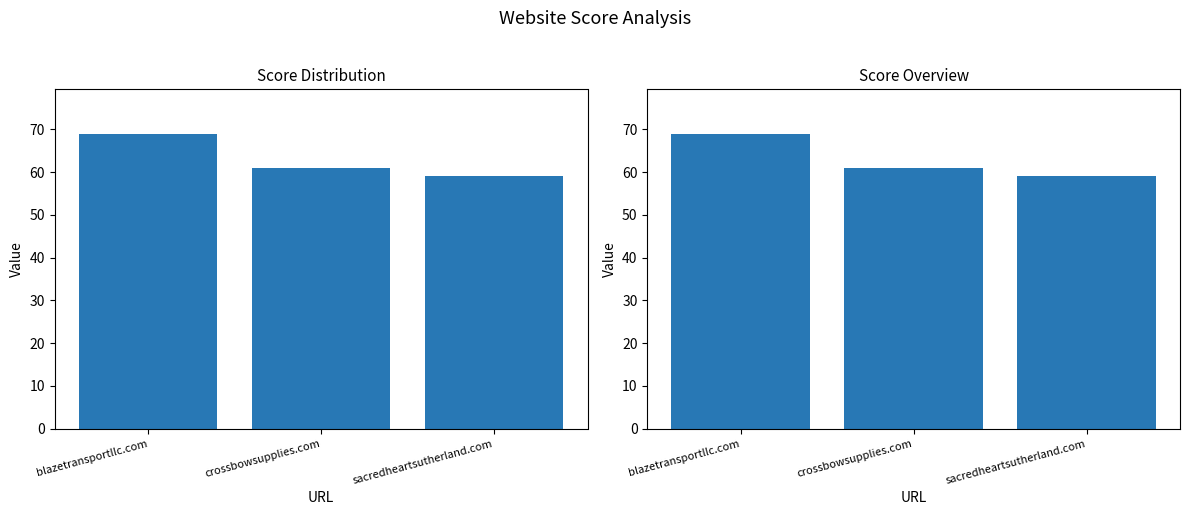

The value at crossbowsupplies.com is 61. True or false?

True